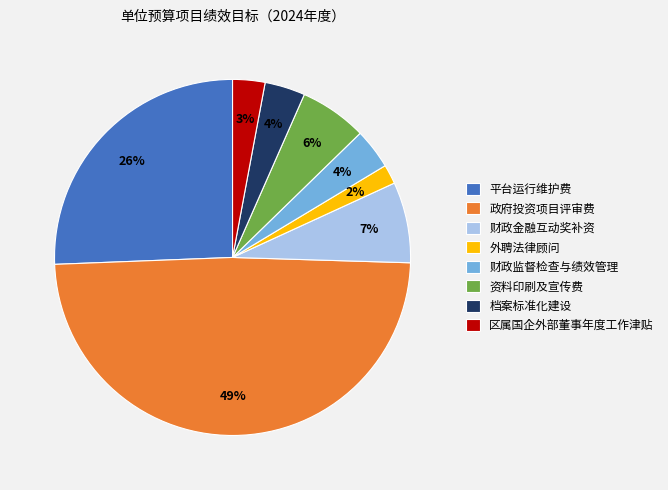

To the nearest percent, what is the average slice percentage?

12%